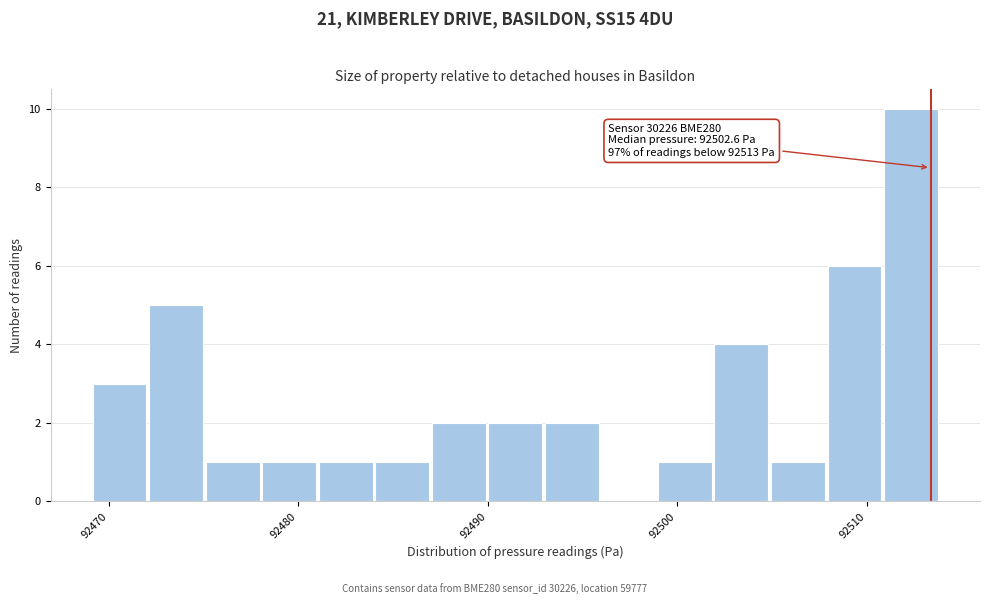

Read against the x-axis, roughly where is the centre of the tallest bar?

92512